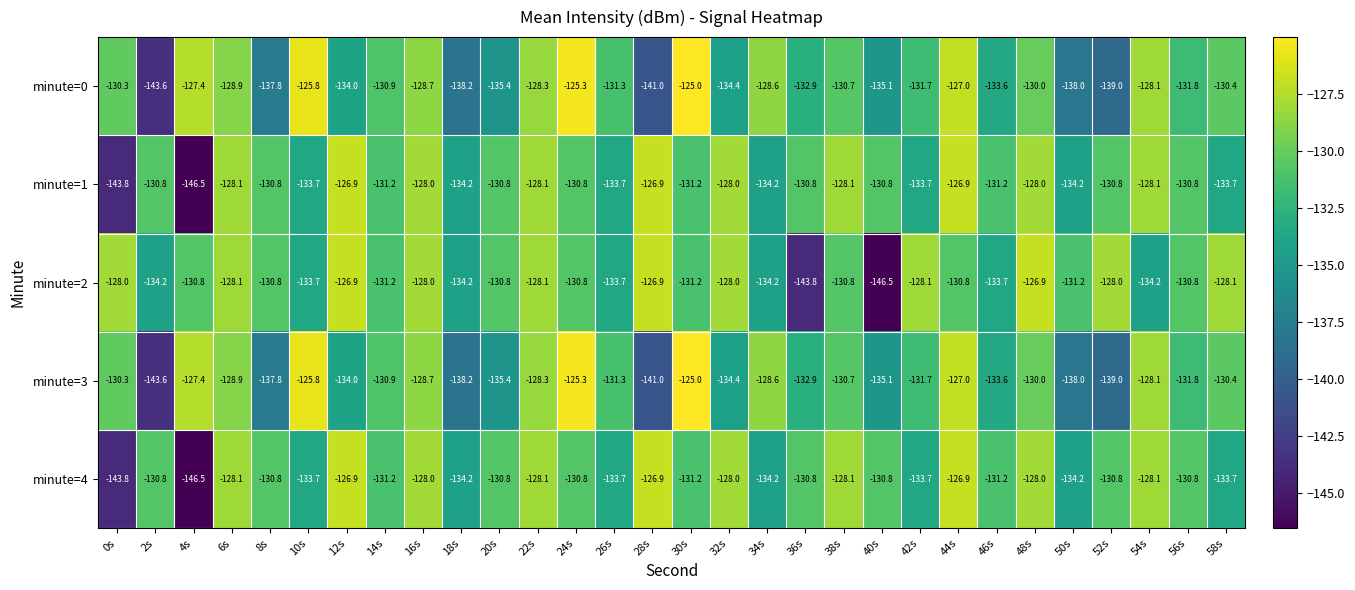

Is it true that minute=3 equals -130.0 at 48s?

True